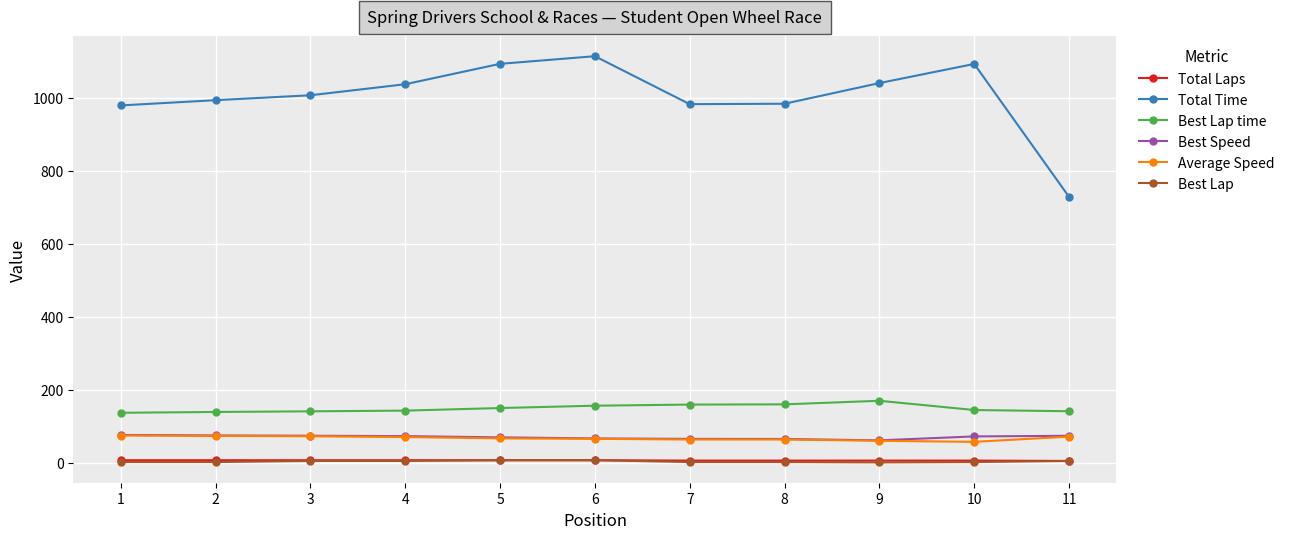

What is the greatest value displayed?

1114.0